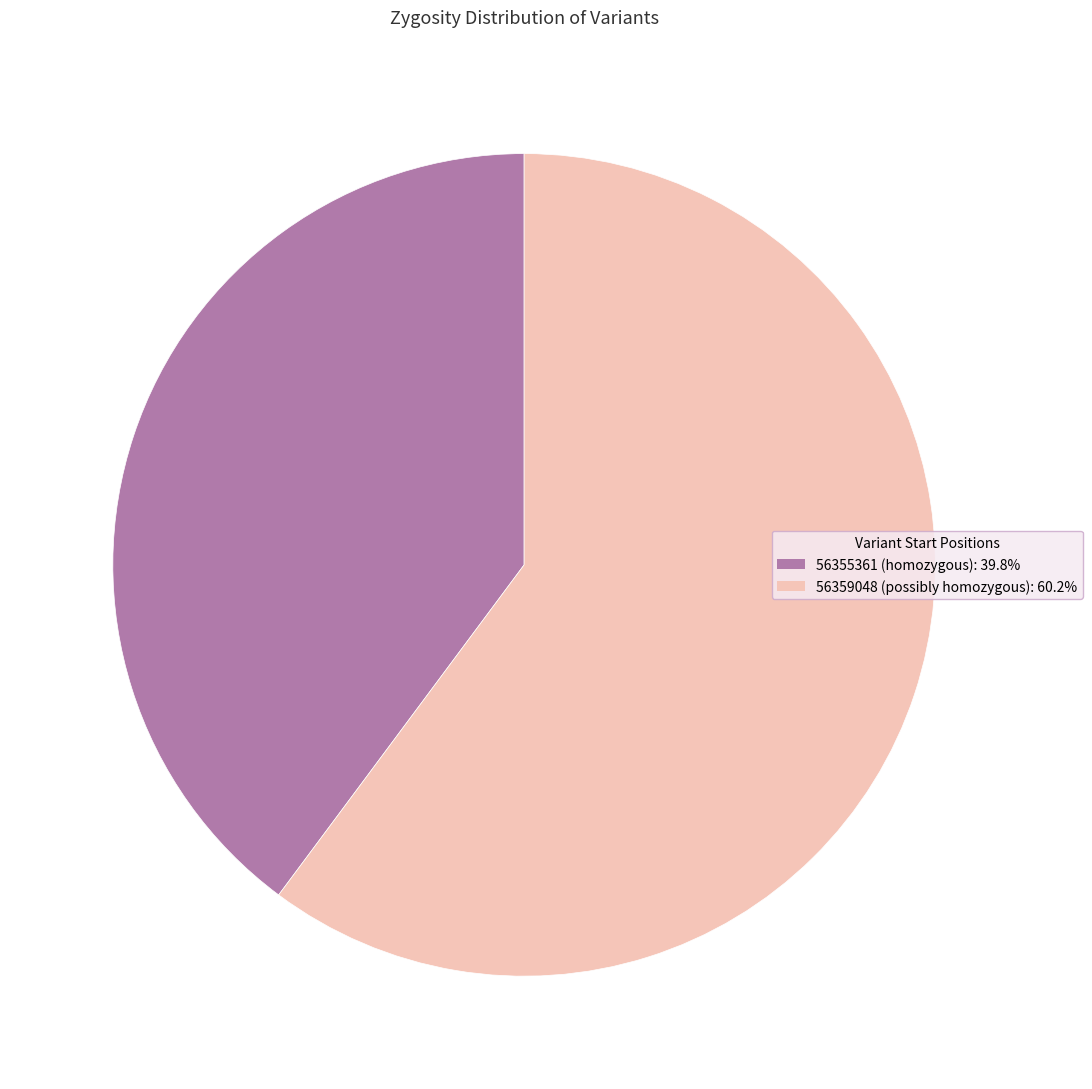

What is the ratio of the value at 56355361 to the value at 56359048?

0.7